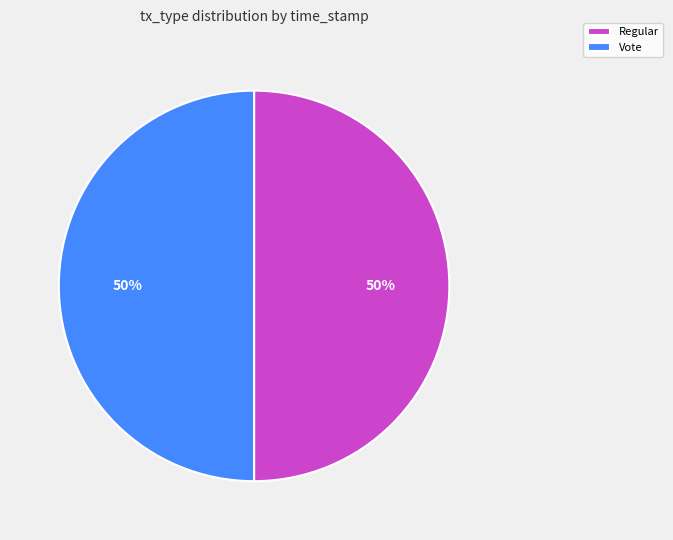

How many slices are in this pie chart?

2